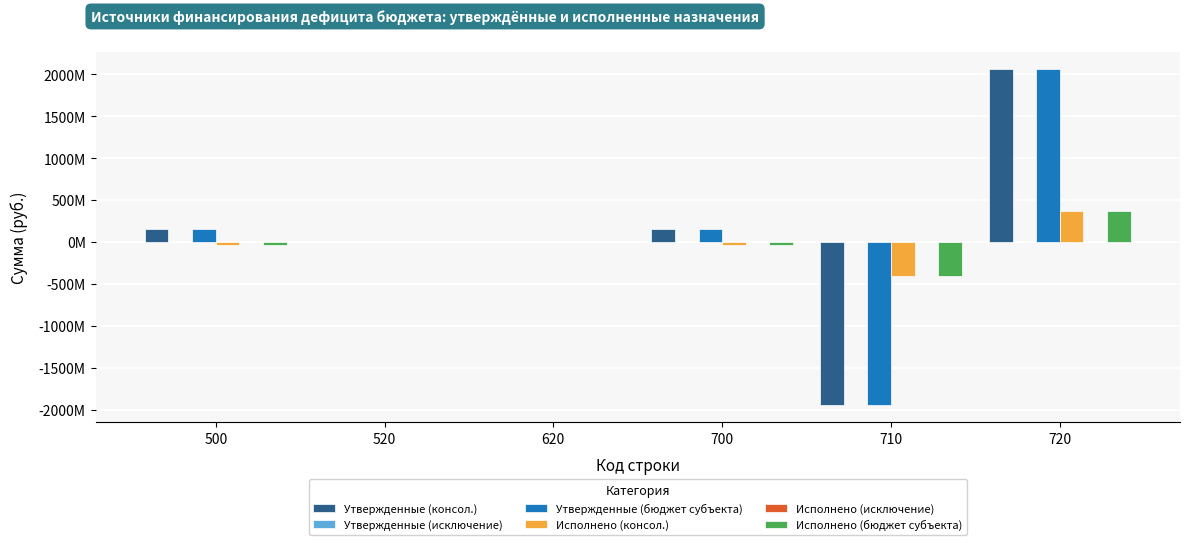

Reading left to right, extract all data points from this chart.

Утвержденные (консол.): 148004719.1	0.0	0.0	148004719.1	-1949896535.9	2064018639.0
Утвержденные (исключение): 0.0	0.0	0.0	0.0	0.0	0.0
Утвержденные (бюджет субъекта): 148004719.1	0.0	0.0	148004719.1	-1949896535.9	2064018639.0
Исполнено (консол.): -36244266.9	0.0	0.0	-36244266.9	-409575770.5	373331503.6
Исполнено (исключение): 0.0	0.0	0.0	0.0	0.0	0.0
Исполнено (бюджет субъекта): -36244266.9	0.0	0.0	-36244266.9	-409575770.5	373331503.6